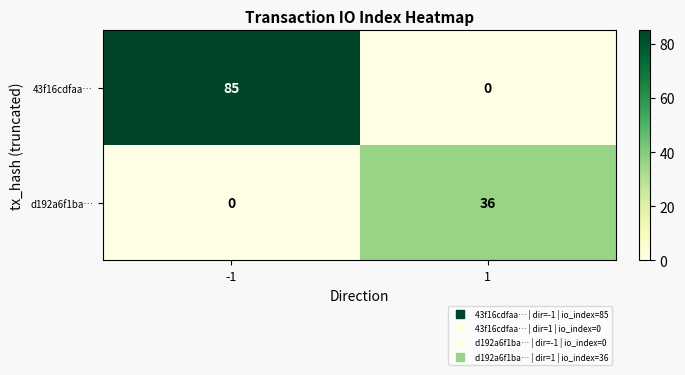

At which category is the sum across all series the highest?

-1